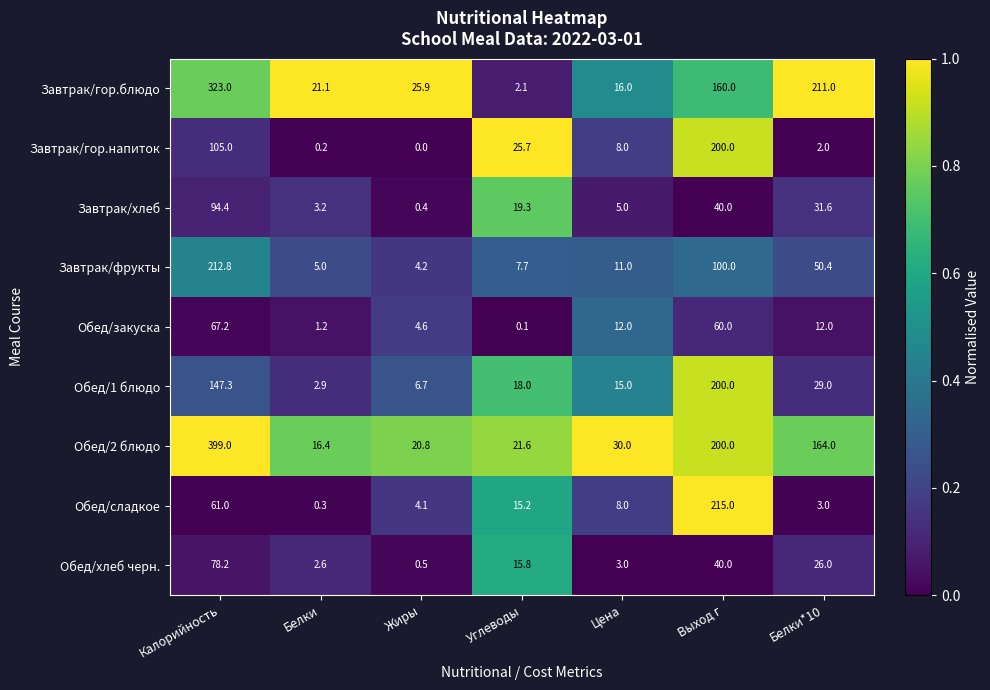

What is the sum of all Завтрак/фрукты values?

391.1